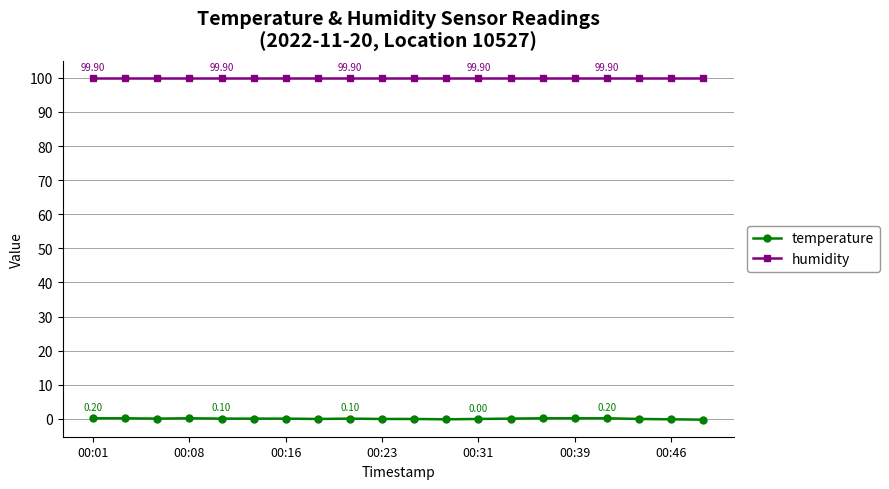

Which series has the widest spread of values?

temperature